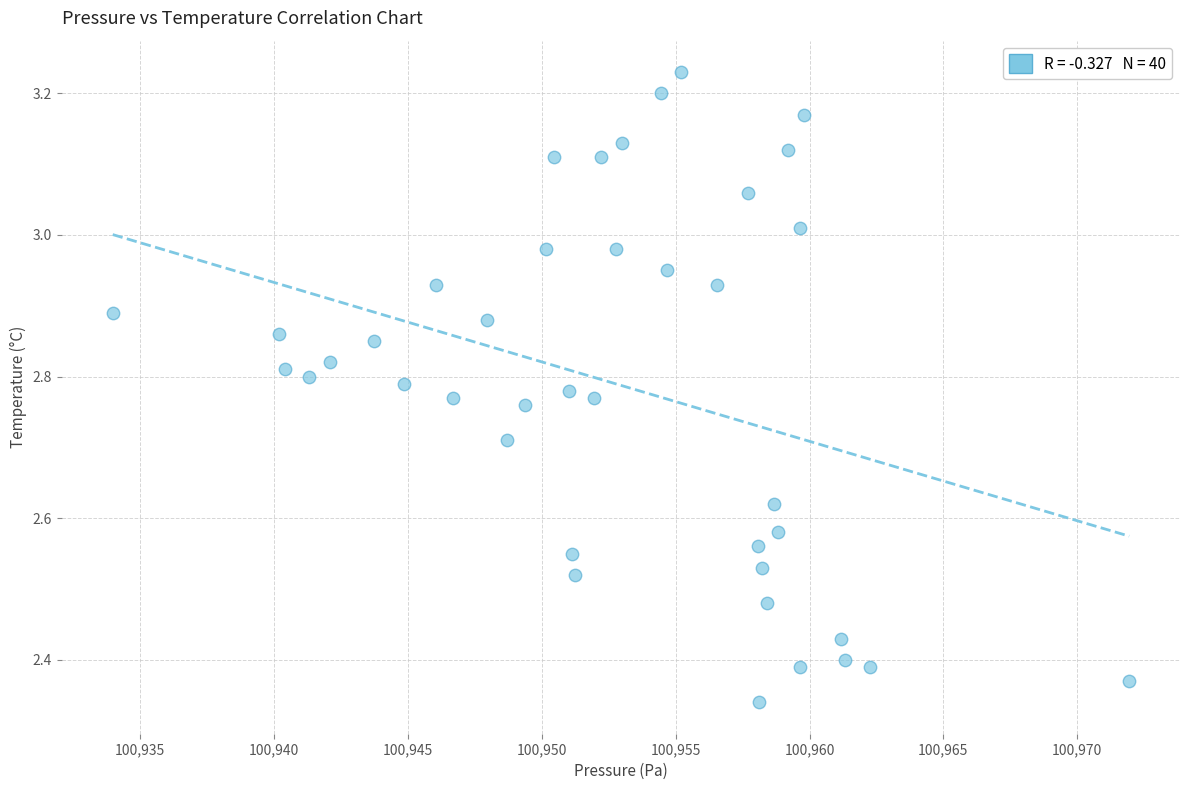

What is the range of X values (max minus min)?

38.0